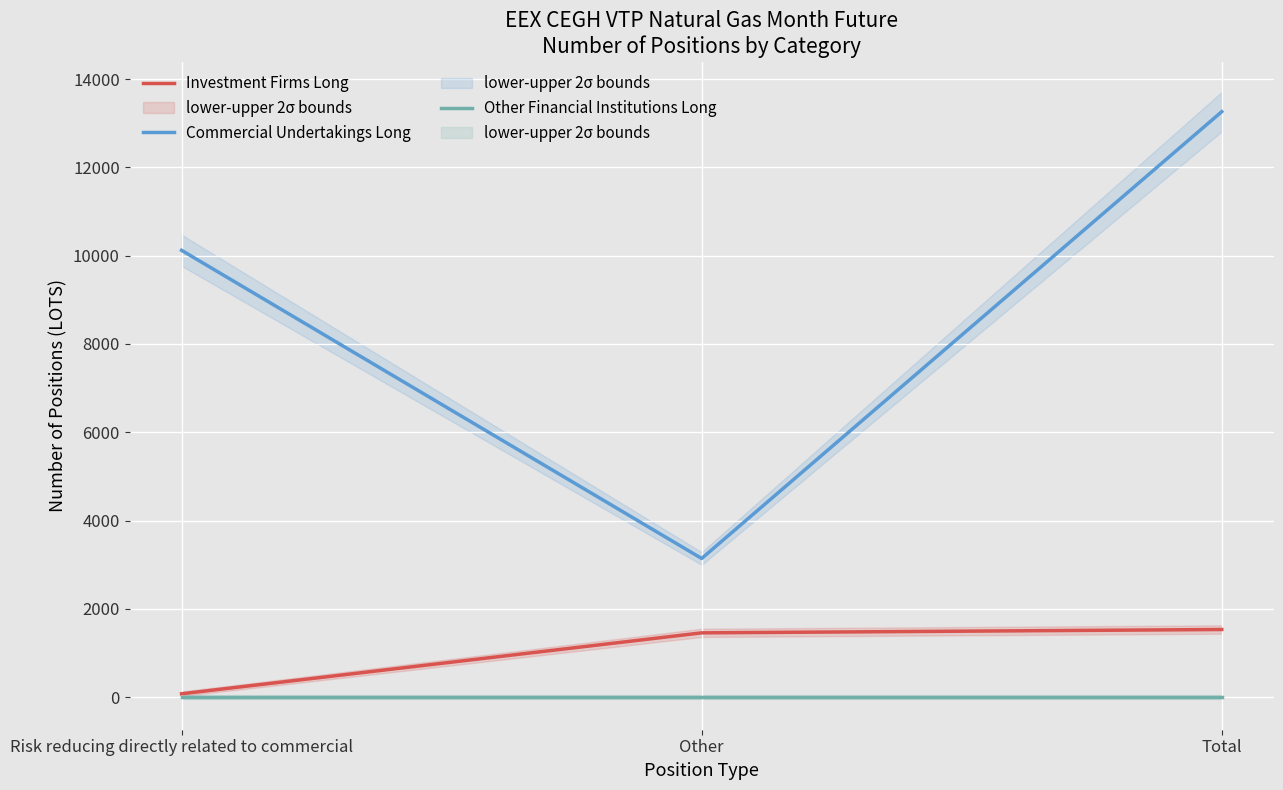

The Investment Firms Long series shows 1456 at Other. True or false?

True